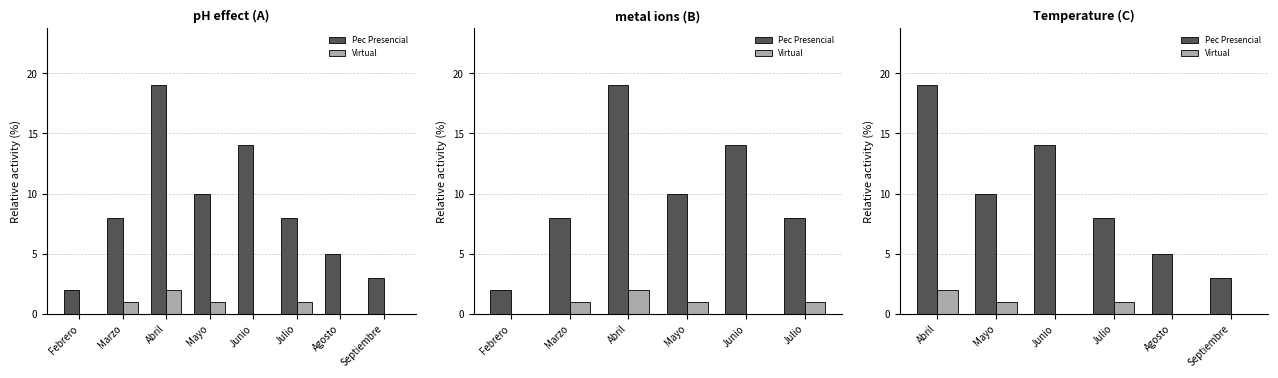

What is the difference between the maximum and minimum values in the Pec Presencial series?

16